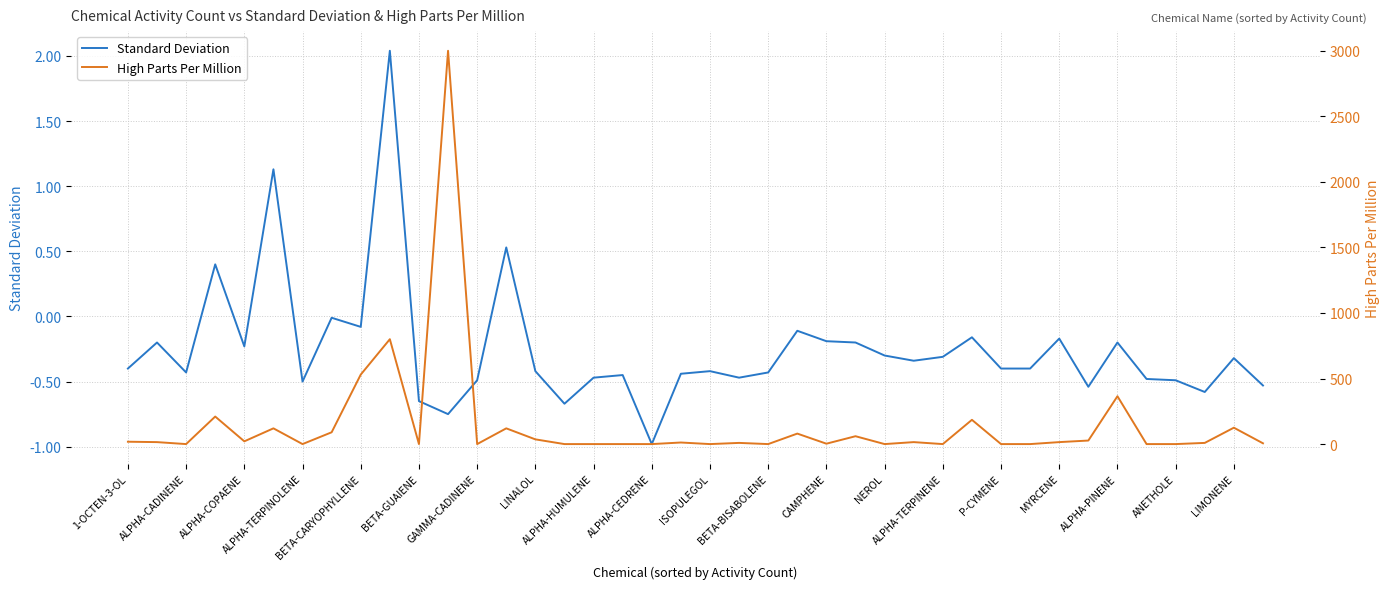

Is this an area chart (filled region under the line)?

No